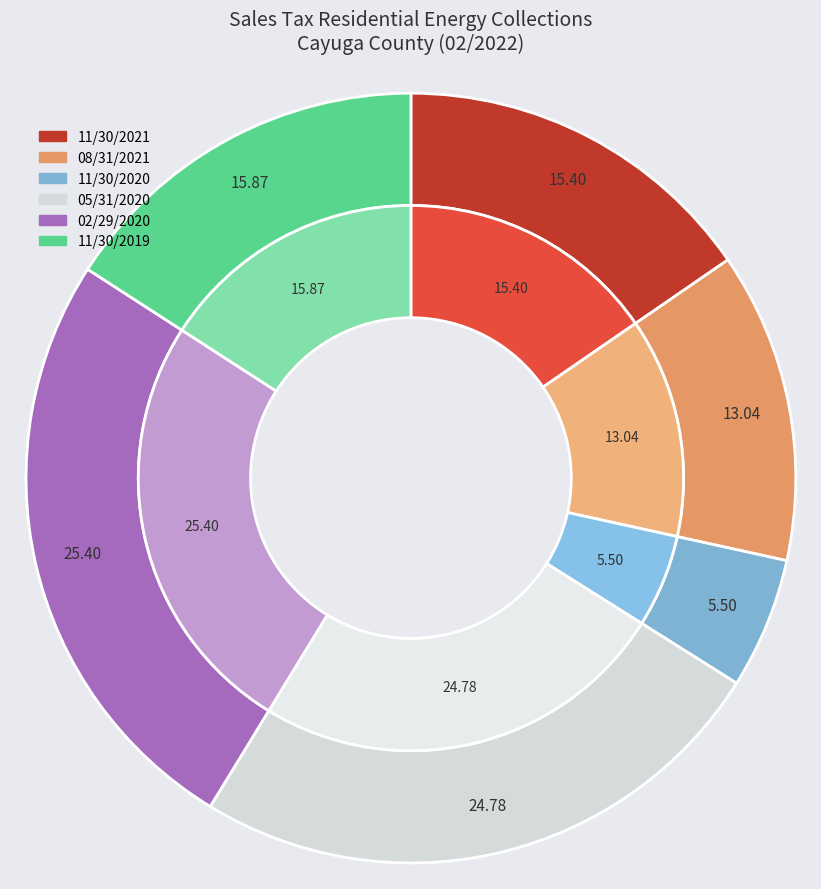

Which category has the biggest portion of the pie?

02/29/2020